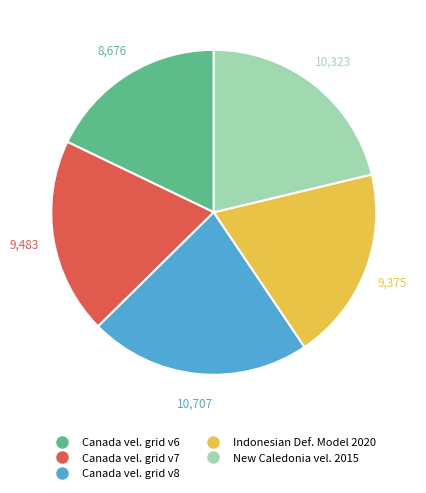

Which category has the smallest portion of the pie?

Canada vel. grid v6